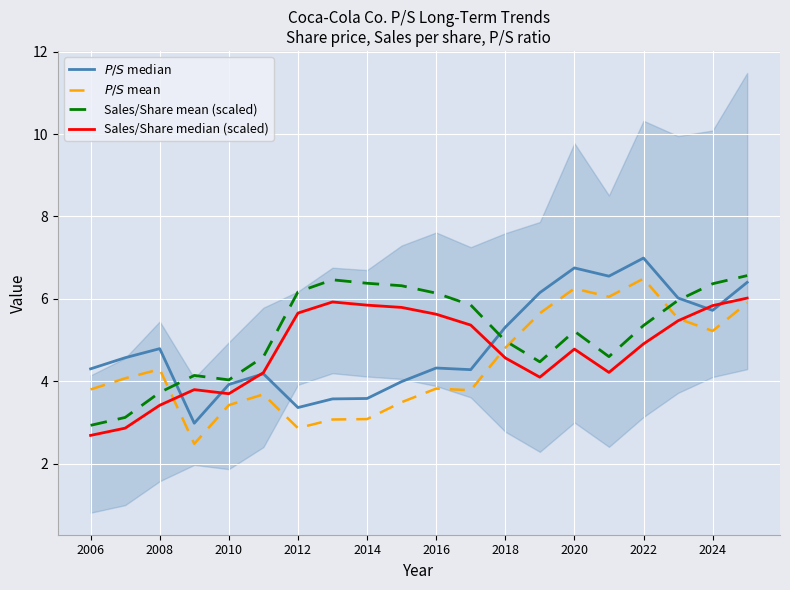

True or false: Sales/Share mean (scaled) has a value of 7.6 at 2022.

False